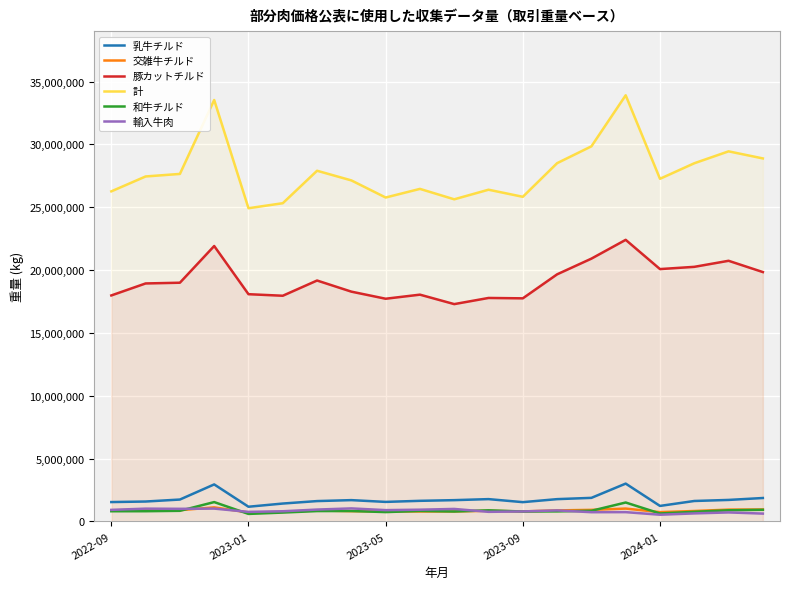

The 乳牛チルド series shows 1868410 at 19. True or false?

True